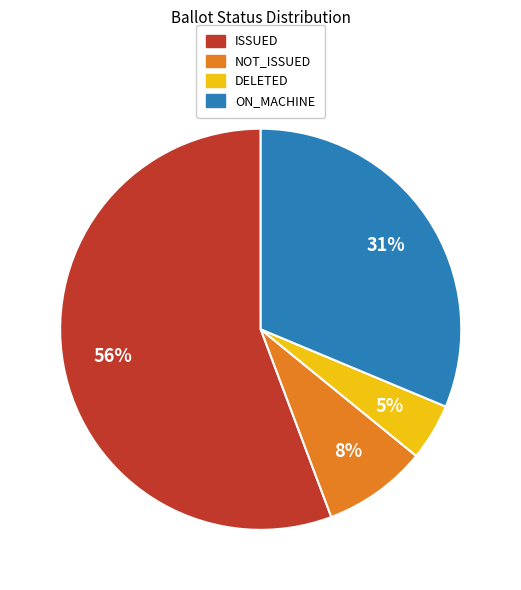

Rank the categories by value from highest to lowest.

ISSUED, ON_MACHINE, NOT_ISSUED, DELETED